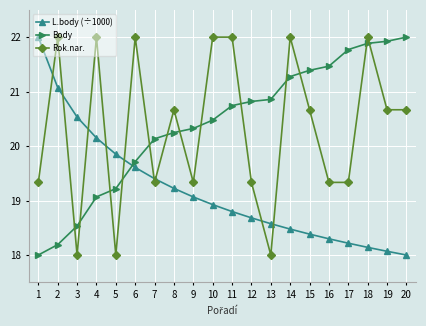

Which category has the highest value in the Body series?

20